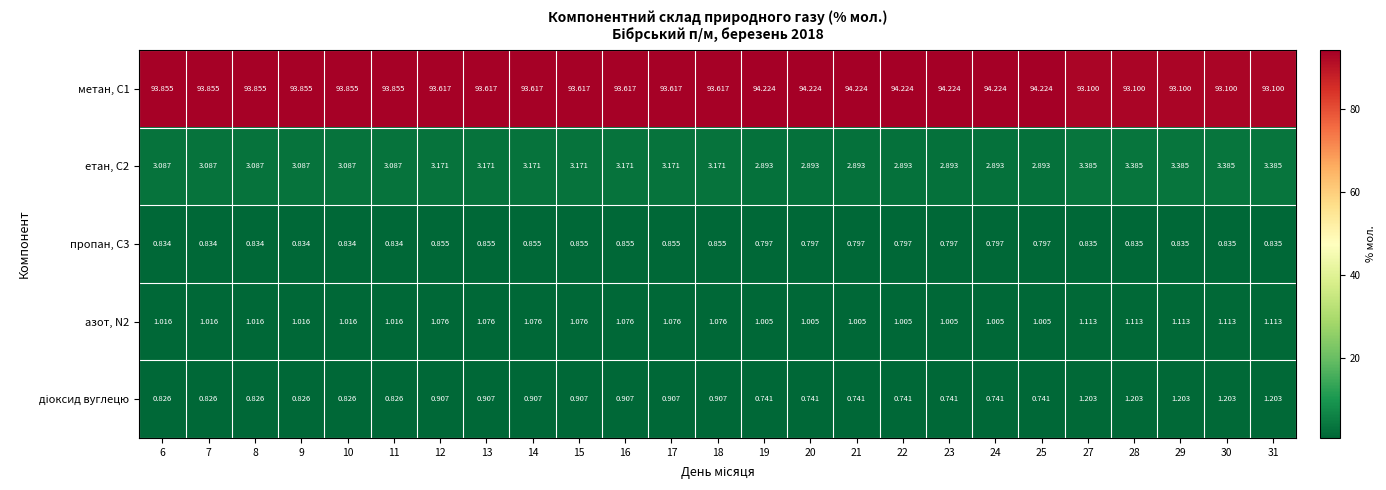

At how many categories does at least one series exceed 15?

25